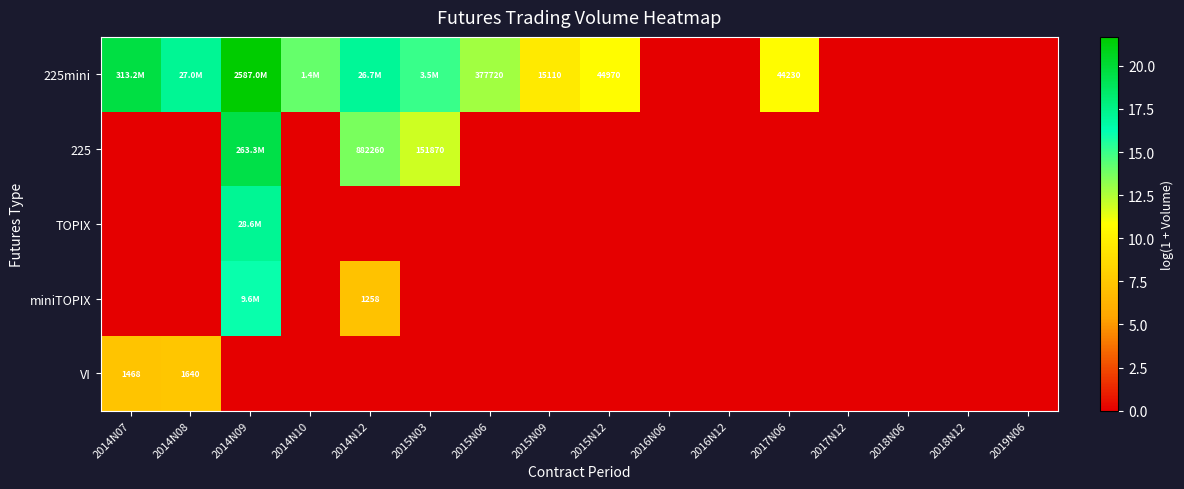

How many data points does each series have?

16